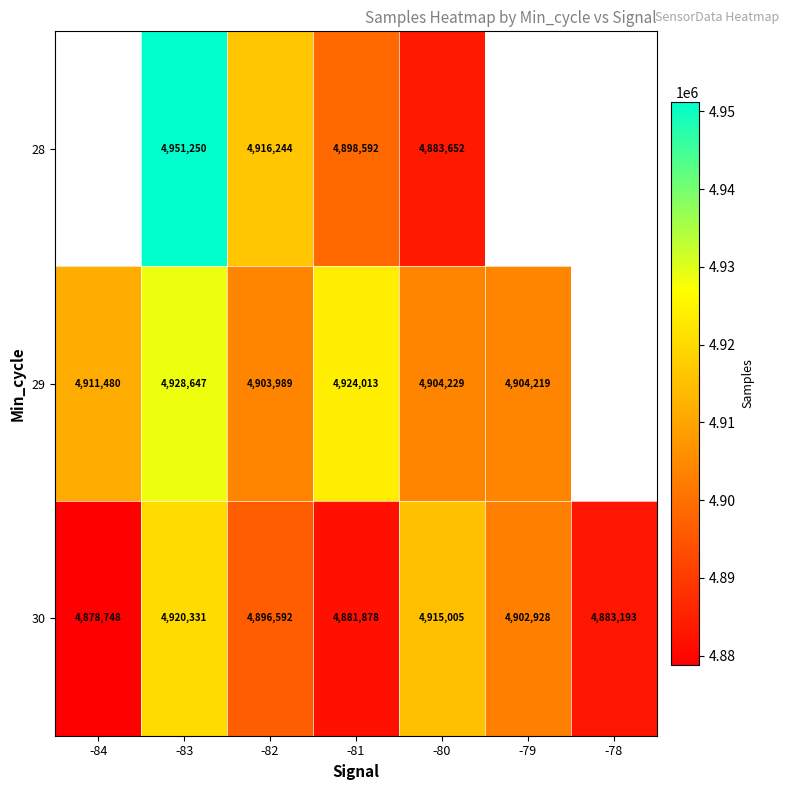

Where does the 30 series first go above 4896592?

-83